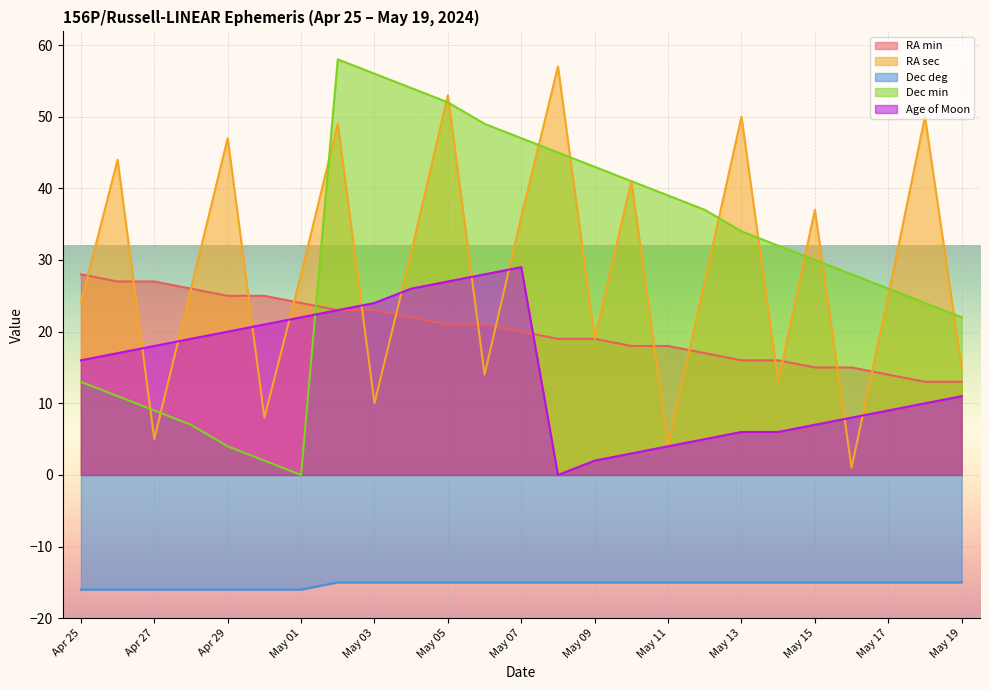

At which category does the chart reach its peak across all series?

May 02